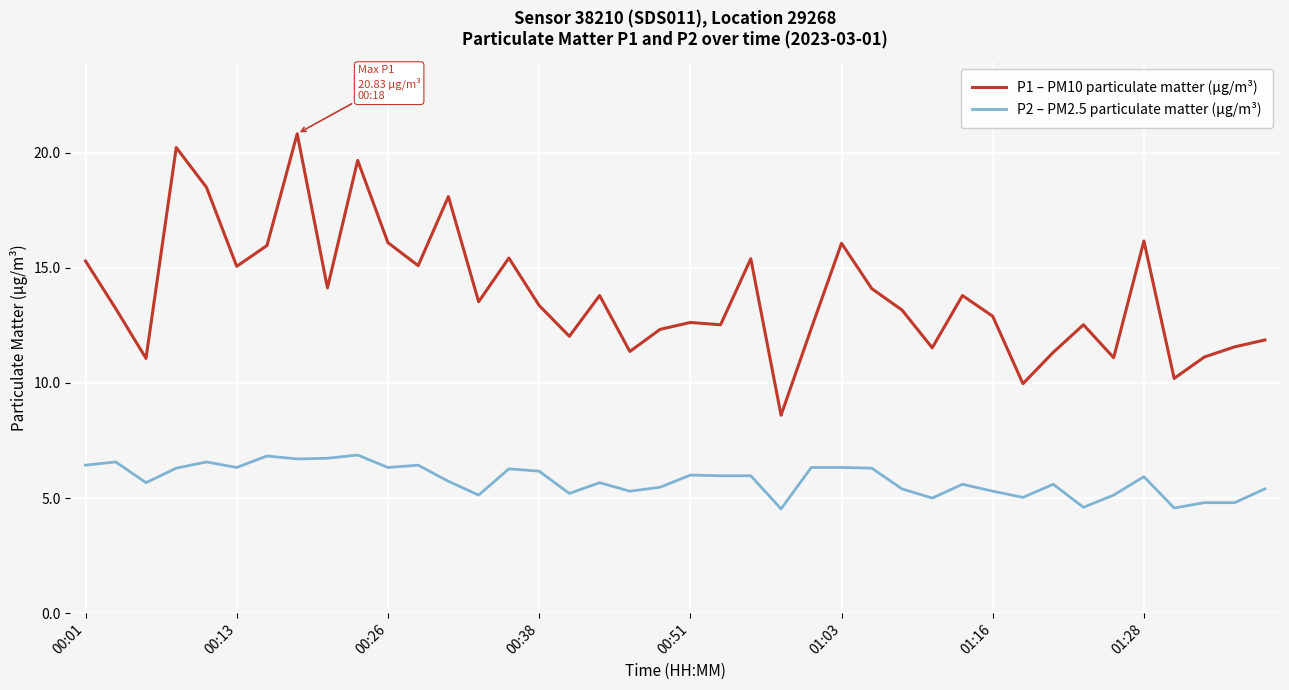

List the series in order of their peak value, highest first.

P1 – PM10 particulate matter (μg/m³), P2 – PM2.5 particulate matter (μg/m³)